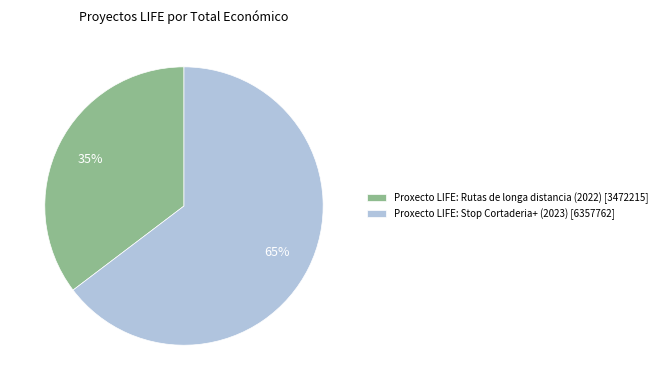

Do Proxecto LIFE: Stop Cortaderia+ (2023) [6357762] and Proxecto LIFE: Rutas de longa distancia (2022) [3472215] together represent more than half of the pie?

Yes